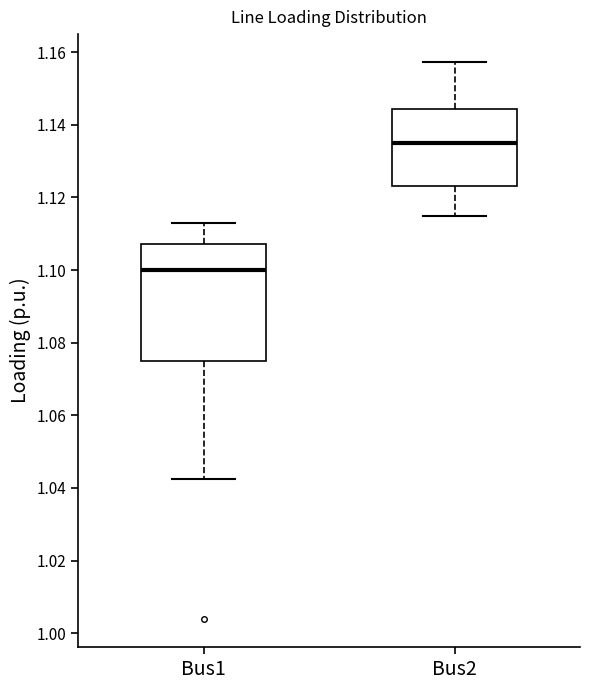

Comparing the boxes themselves (not the whiskers), which one is the tallest?

Bus1